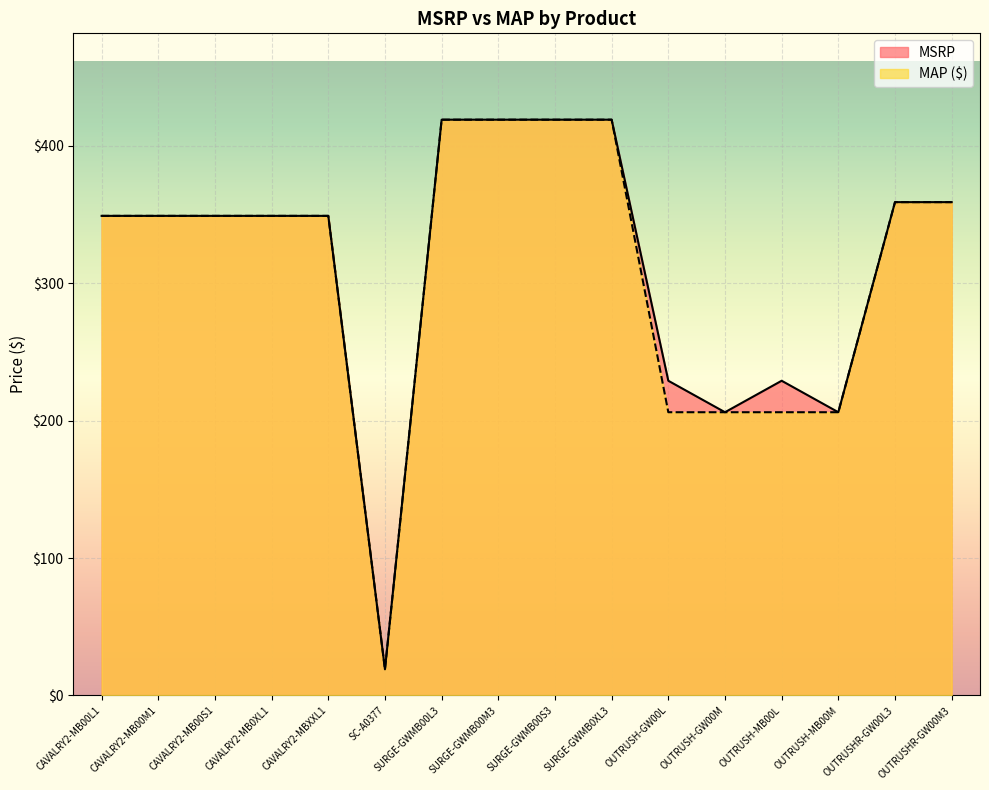

Reading right to left, transcribe all the data shown in this chart.

MSRP: 359.0	359.0	206.1	229.0	206.1	229.0	419.0	419.0	419.0	419.0	19.0	349.0	349.0	349.0	349.0	349.0
MAP: 359.0	359.0	206.1	206.1	206.1	206.1	419.0	419.0	419.0	419.0	19.0	349.0	349.0	349.0	349.0	349.0